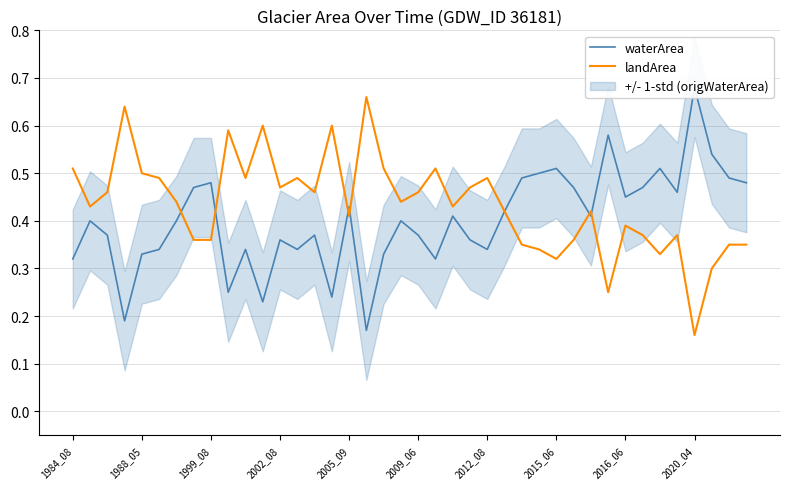

How many interior local peaks does the landArea series have?

11